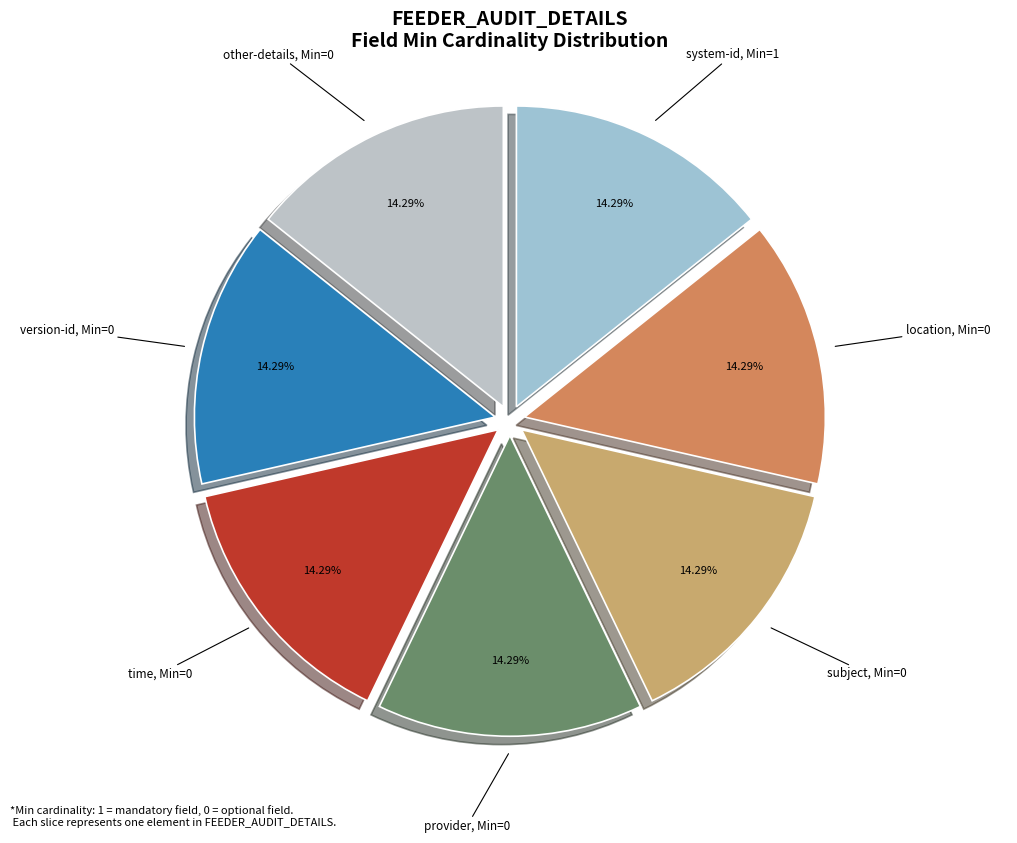

How many segments does this pie chart have?

7